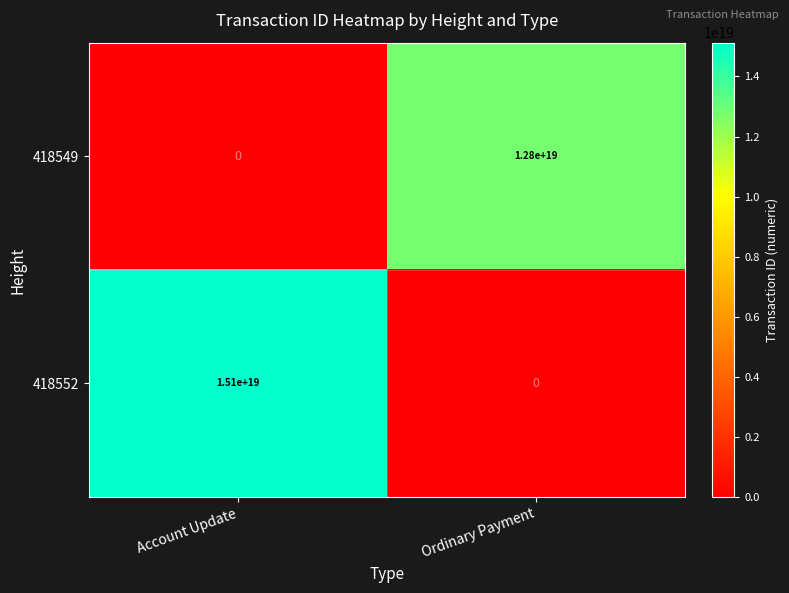

List the series in order of their overall mean, lowest first.

418549, 418552